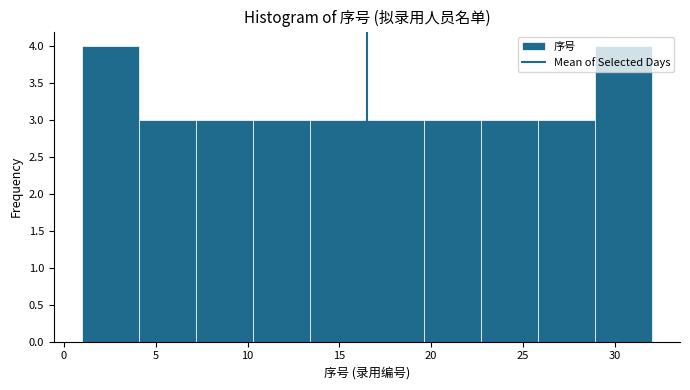

Reading left to right, transcribe this chart: for each bar, give the range it covers on the x-axis and its height. Neither the bar edges nor the heights are printed on the chart, so give them approximately, as read against the axes.

1.0 to 4.1: 4
4.1 to 7.2: 3
7.2 to 10.3: 3
10.3 to 13.4: 3
13.4 to 16.5: 3
16.5 to 19.6: 3
19.6 to 22.7: 3
22.7 to 25.8: 3
25.8 to 28.9: 3
28.9 to 32.0: 4